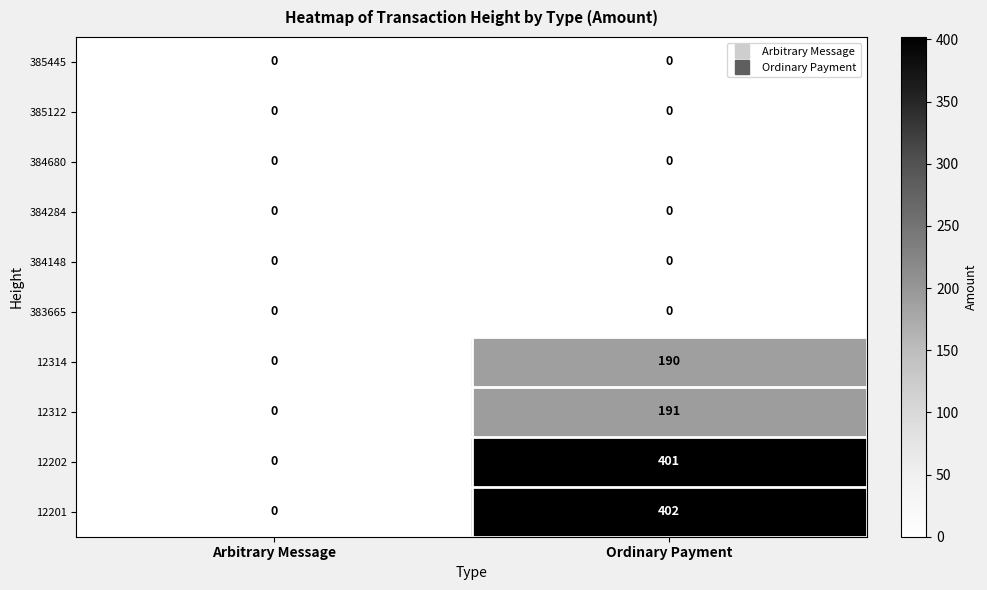

Which series has the widest spread of values?

12201